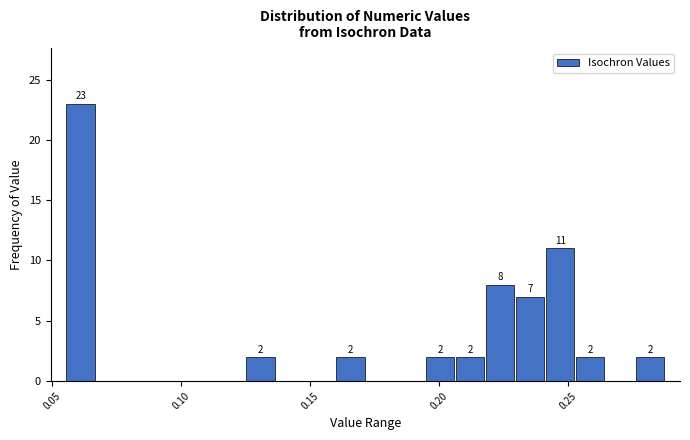

Read against the x-axis, roughly where is the centre of the tallest bar?

0.060